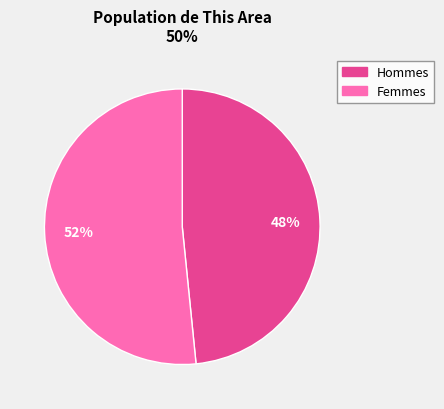

Count the number of slices in the pie.

2